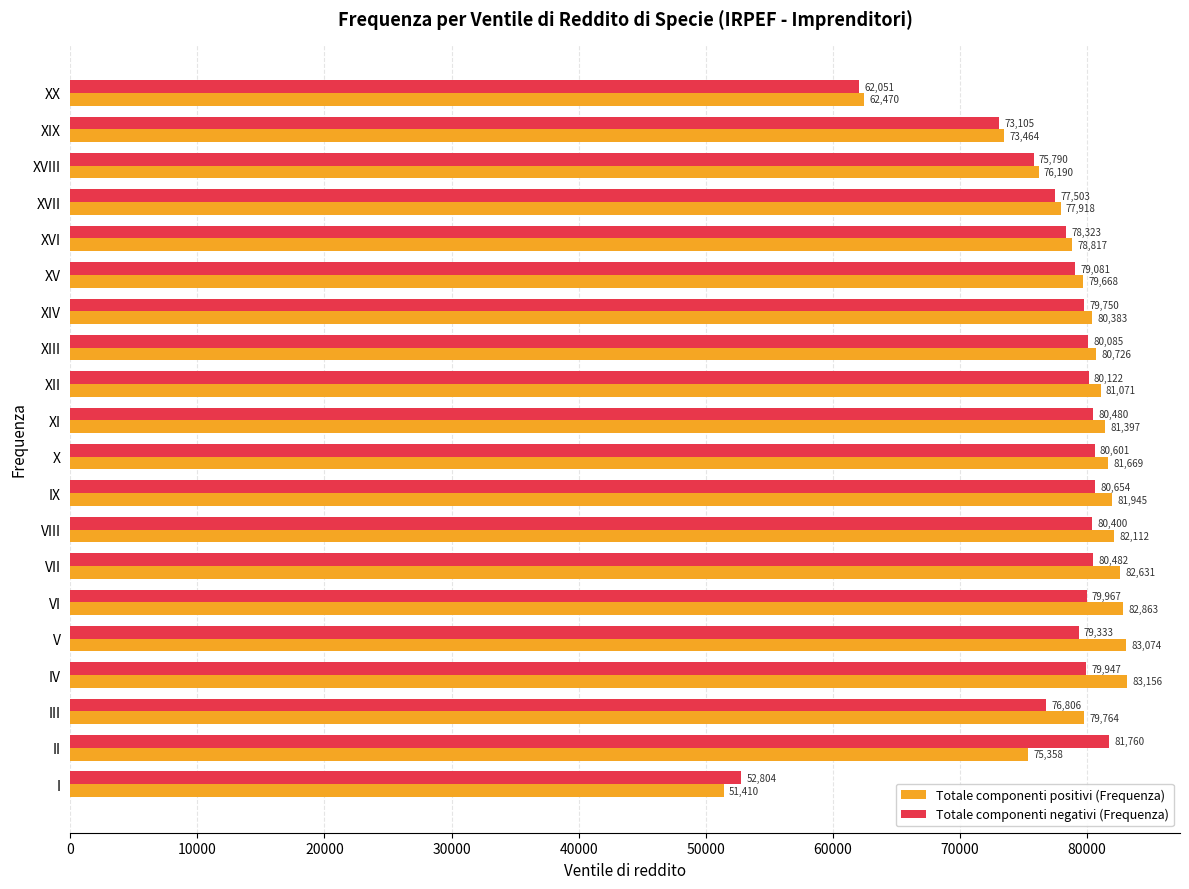

What value does the Totale componenti positivi (Frequenza) series have at XII?

81071